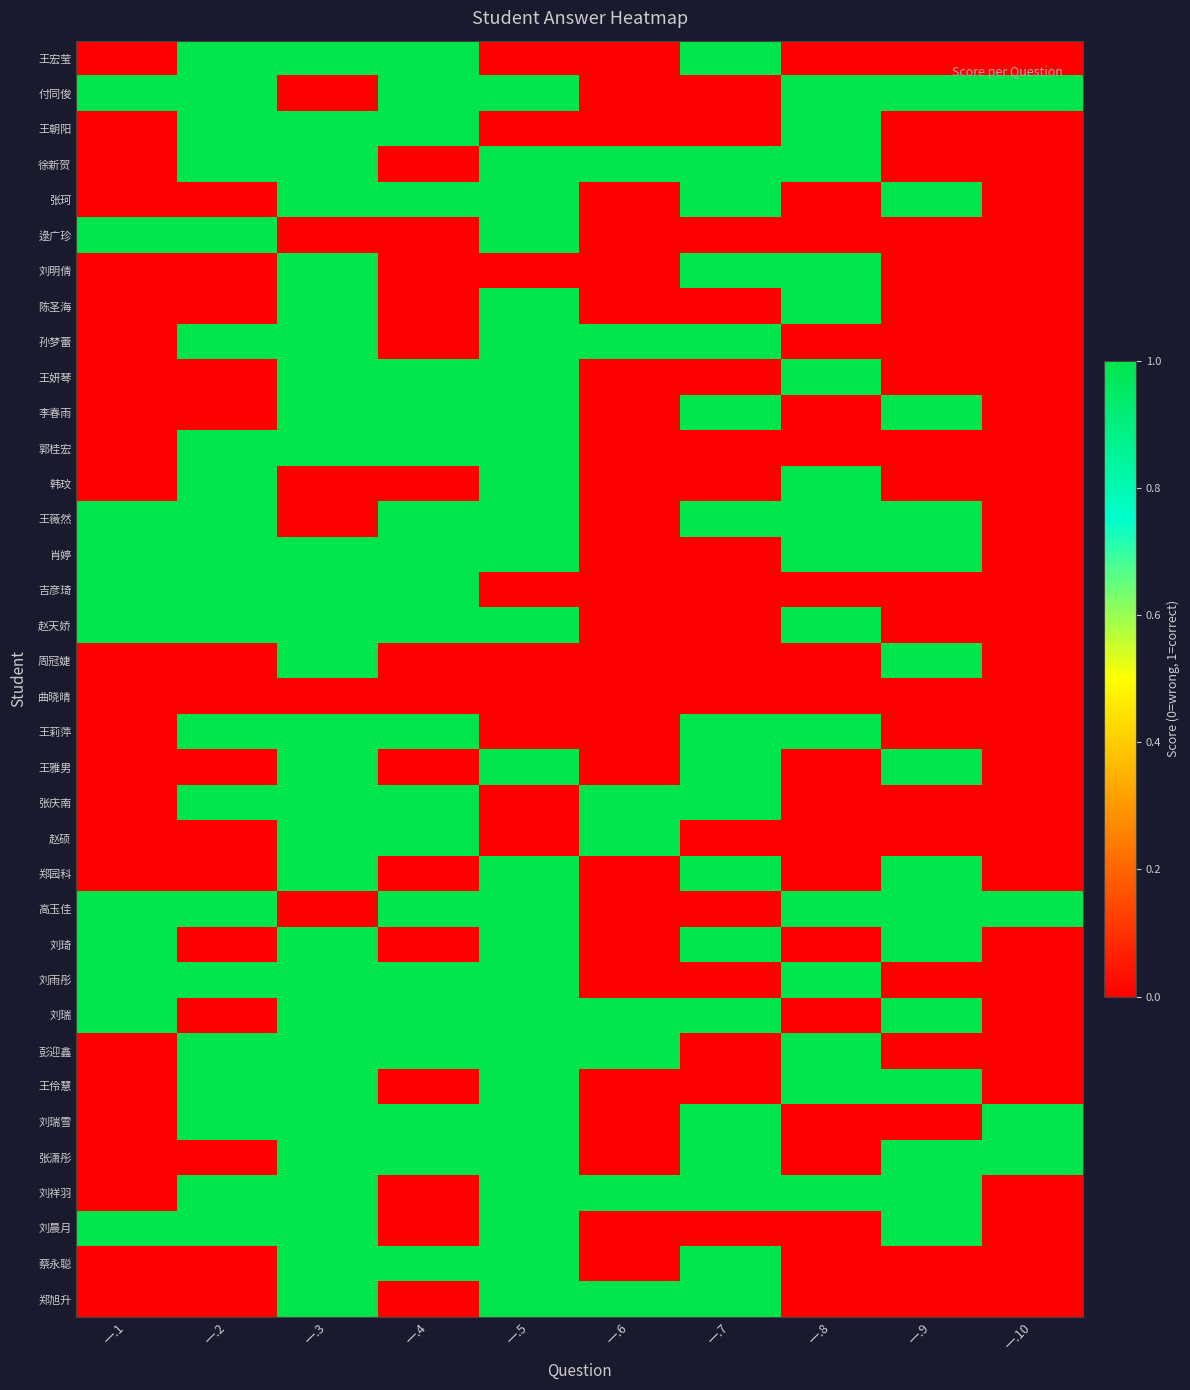

What is the maximum value shown in the chart?

1